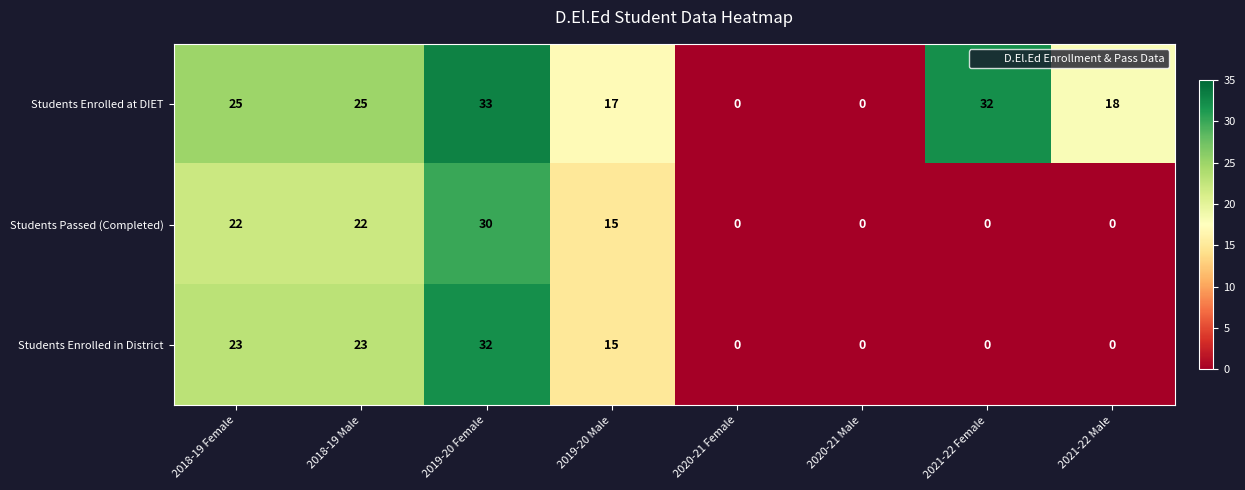

How many series are shown in this chart?

3